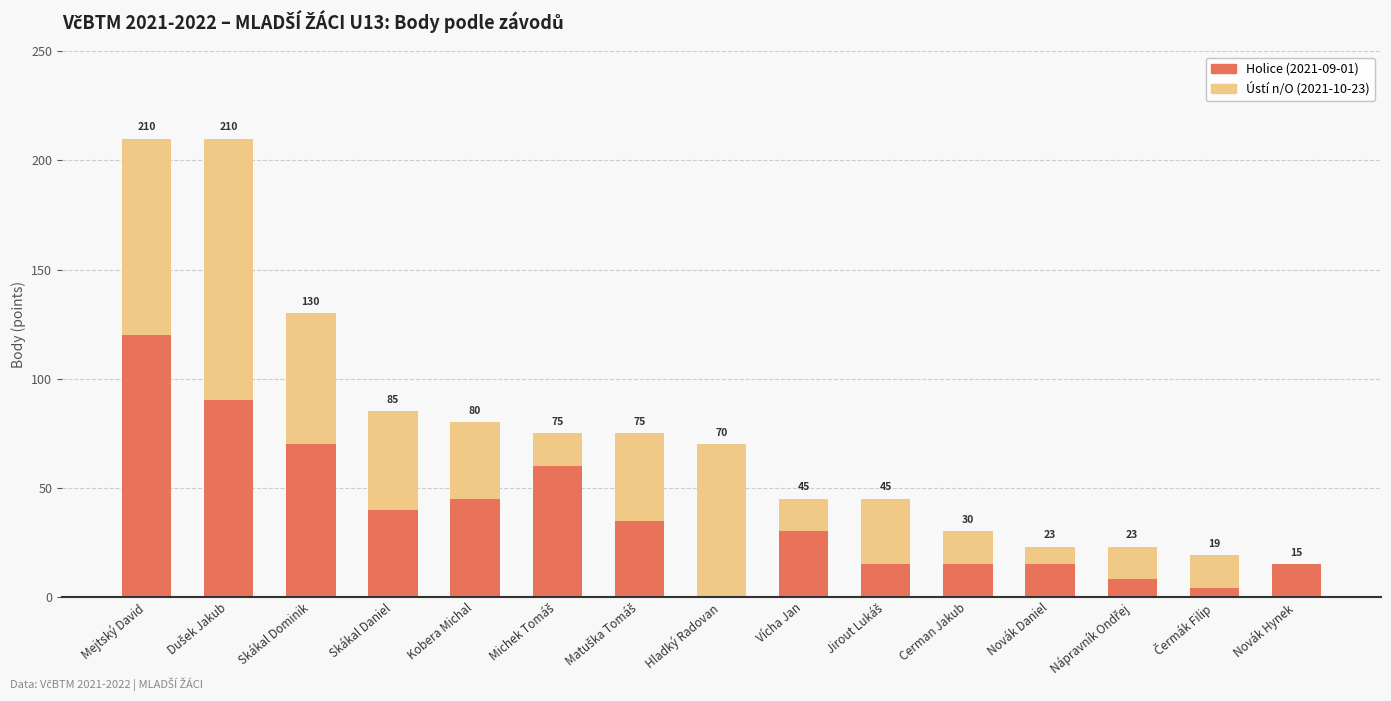

Which has a higher value, Jirout Lukáš or Matuška Tomáš?

Matuška Tomáš